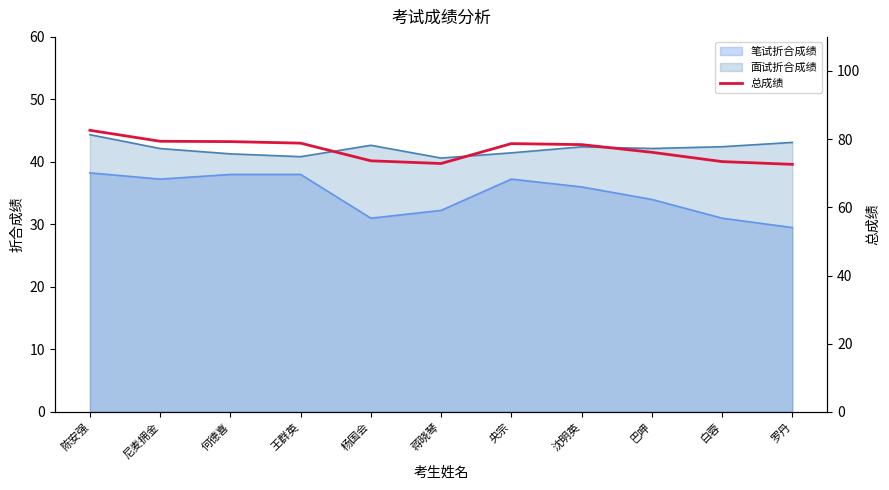

What is the value of the 2nd point from the left?

79.4